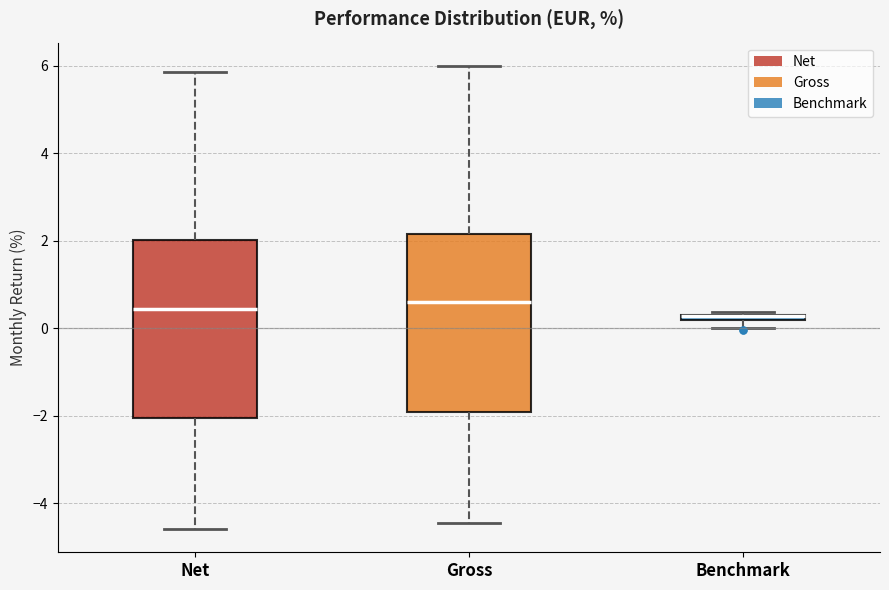

Where is the upper edge of the box for Benchmark on the y-axis? The values are not printed on the chart, so give them approximately, as read against the axis.

0.4